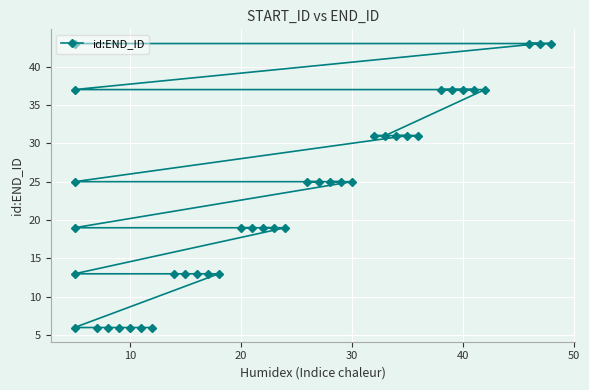

How many lines are shown in the chart?

1